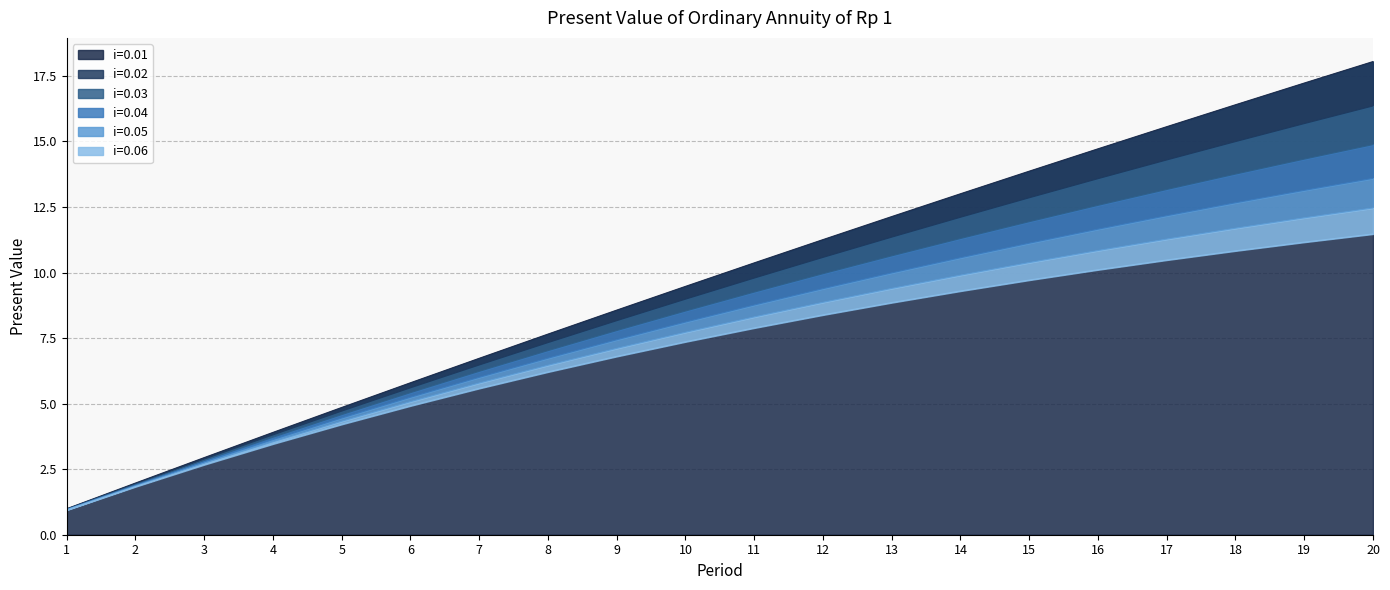

What are all the series names shown in the legend?

0.01, 0.02, 0.03, 0.04, 0.05, 0.06